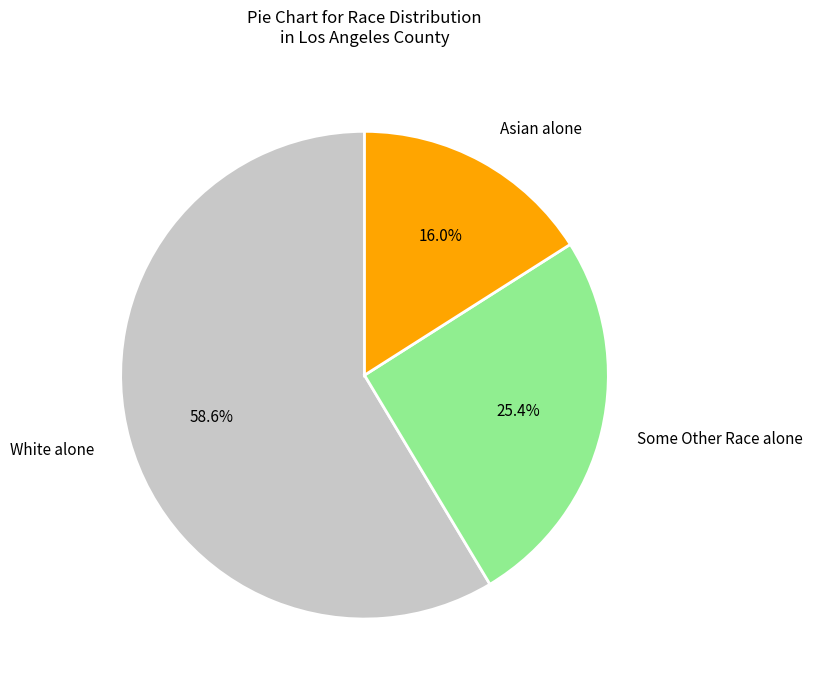

Which slice is the largest?

White alone